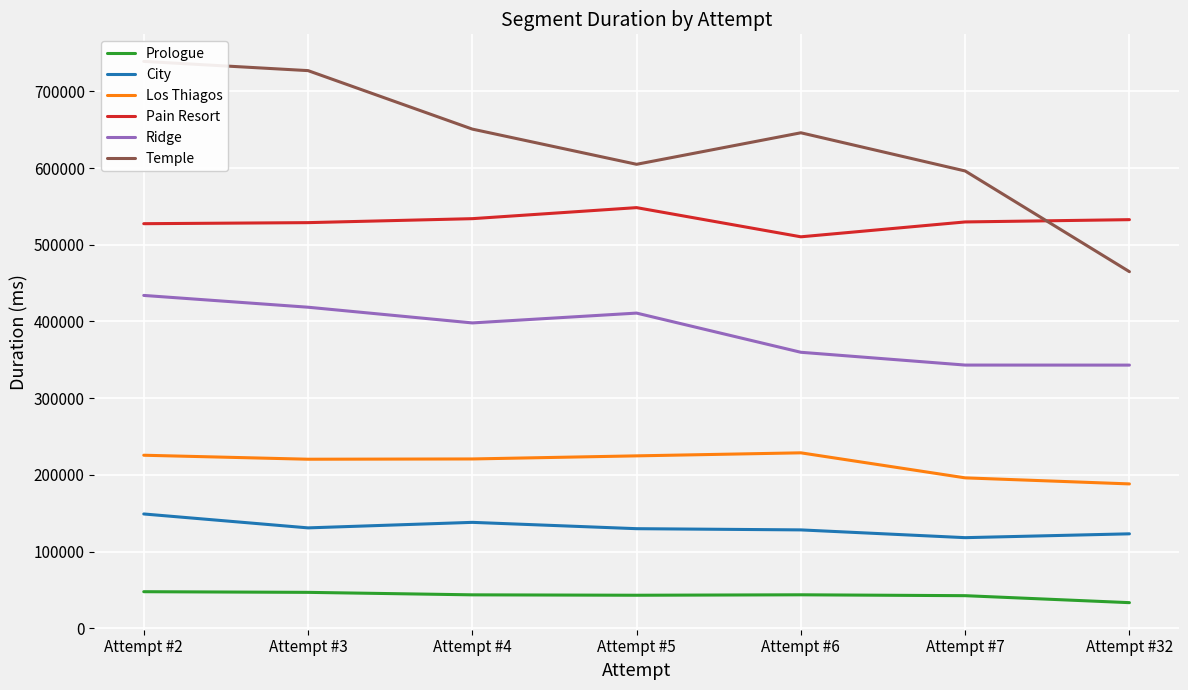

What is the difference between the Pain Resort values at Attempt #5 and Attempt #32?

15675